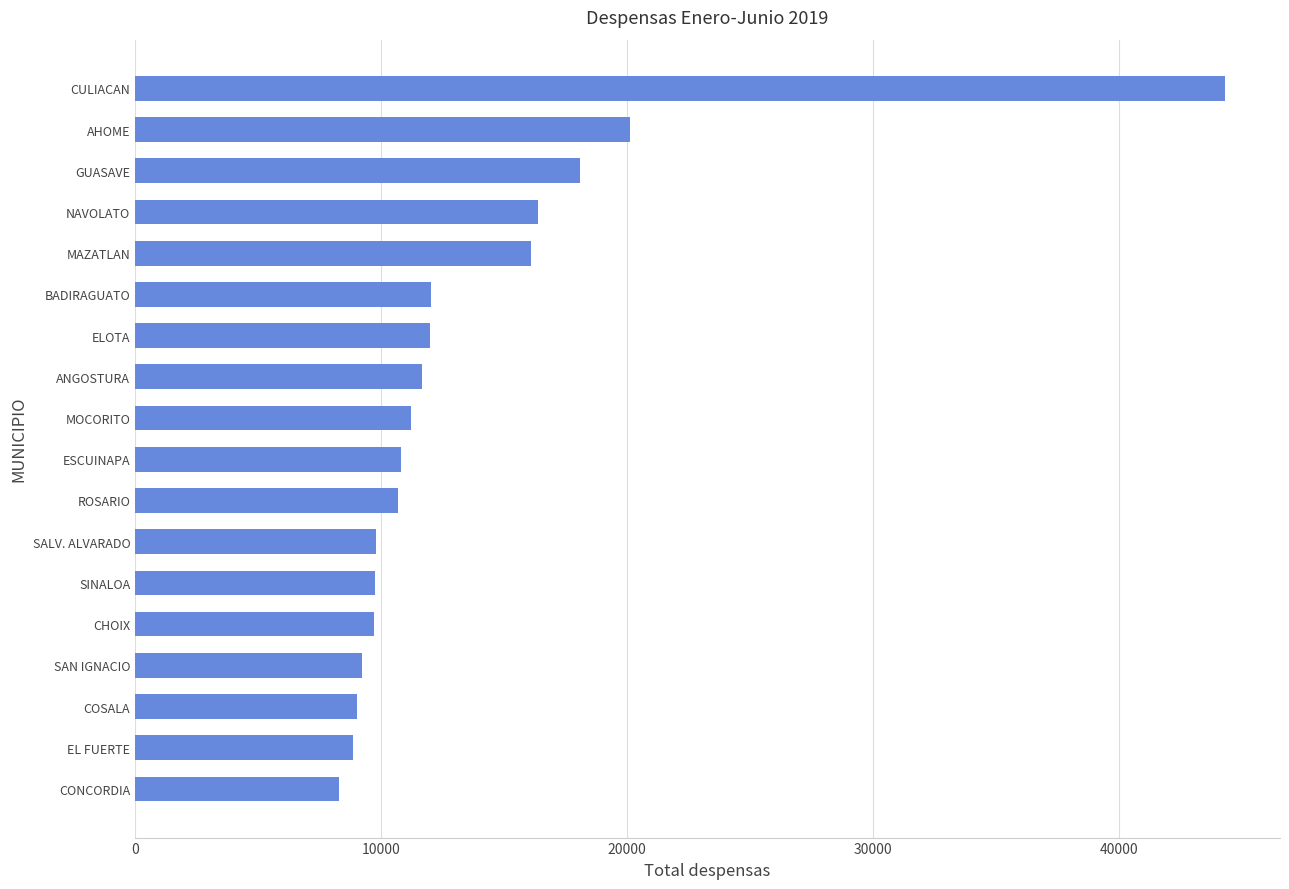

At which category does the chart reach its peak across all series?

CULIACAN